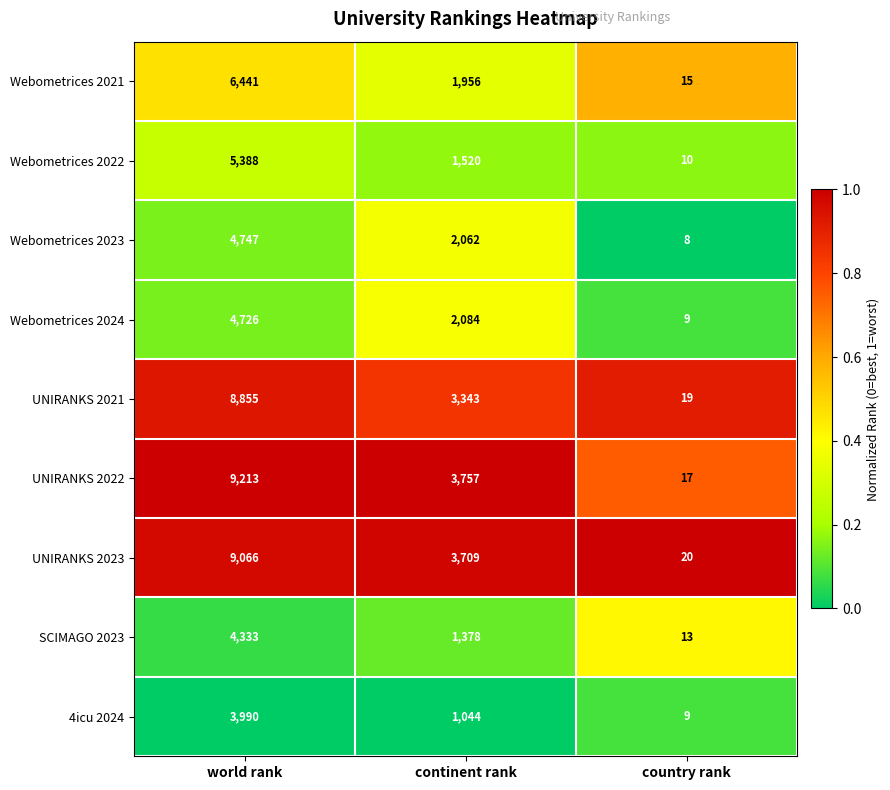

Is the value of UNIRANKS 2021 at country rank greater than the value of Webometrices 2023 at country rank?

Yes